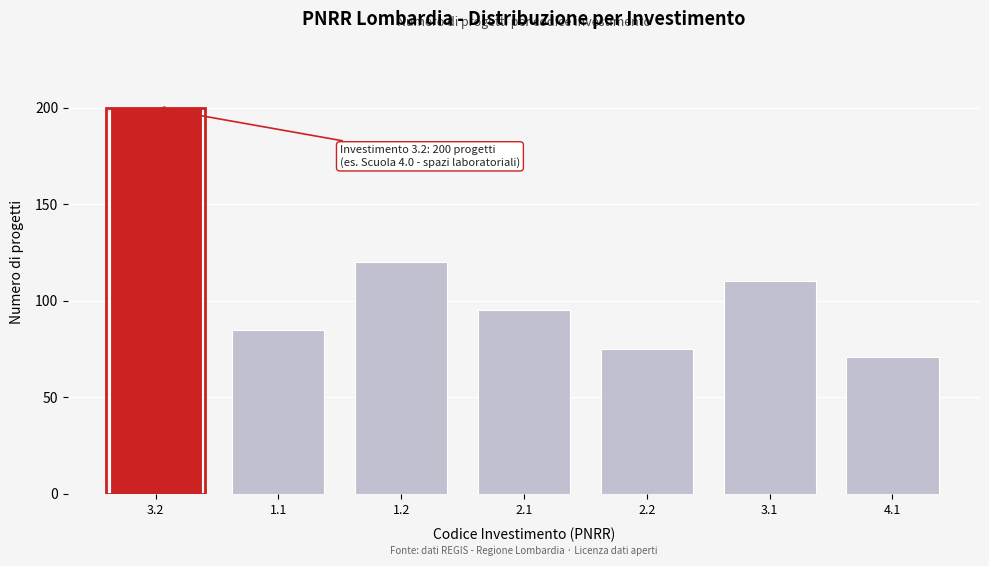

Reading right to left, extract all data points from this chart.

71	110	75	95	120	85	200